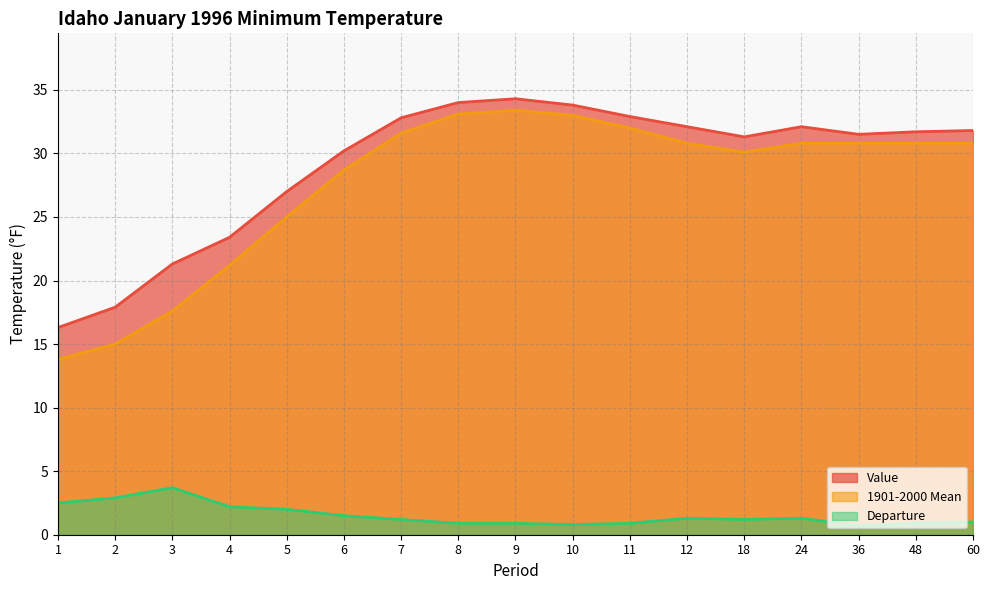

Rank the series at 6 from highest to lowest value.

Value, 1901-2000 Mean, Departure